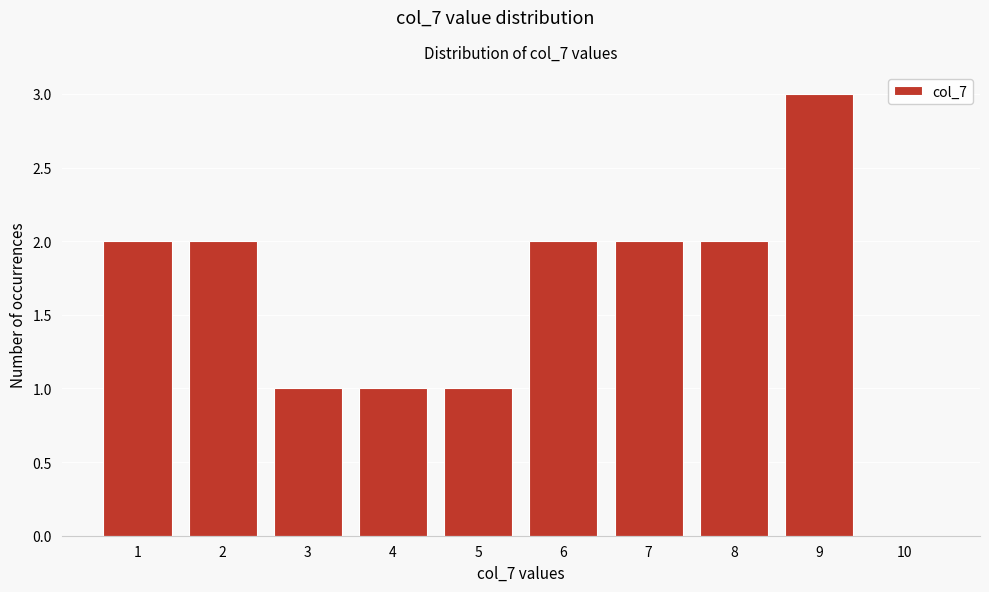

Reading left to right, extract all data points from this chart.

1=2	2=2	3=1	4=1	5=1	6=2	7=2	8=2	9=3	10=0